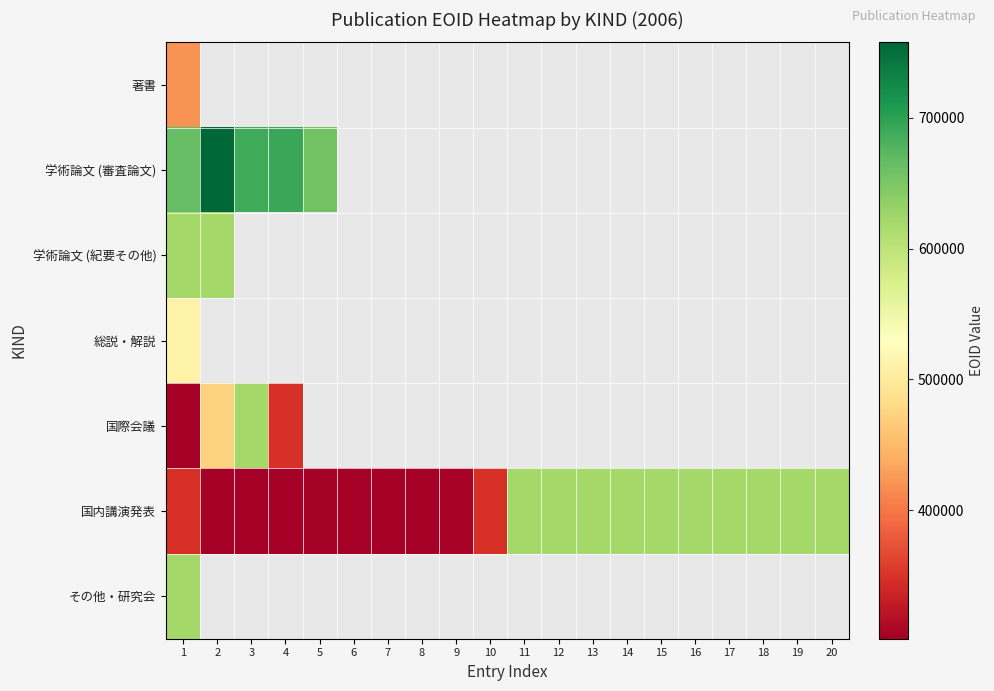

Rank the series by their maximum value, from lowest to highest.

著書, 総説・解説, その他・研究会, 学術論文 (紀要その他), 国際会議, 国内講演発表, 学術論文 (審査論文)